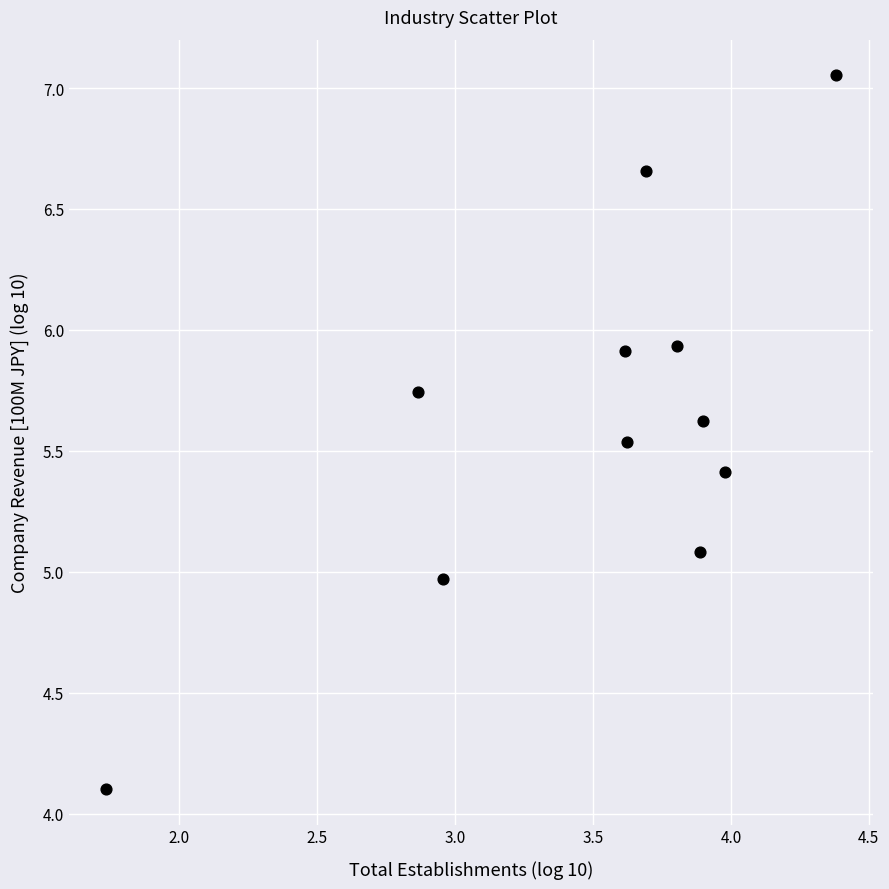

What is the average Y value?

5.6